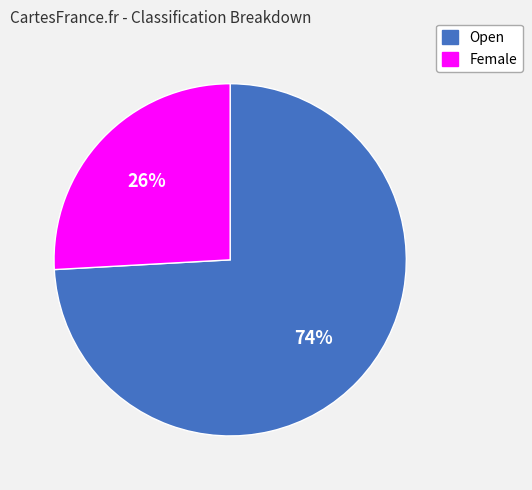

Combined, do Female and Open account for over 50%?

Yes